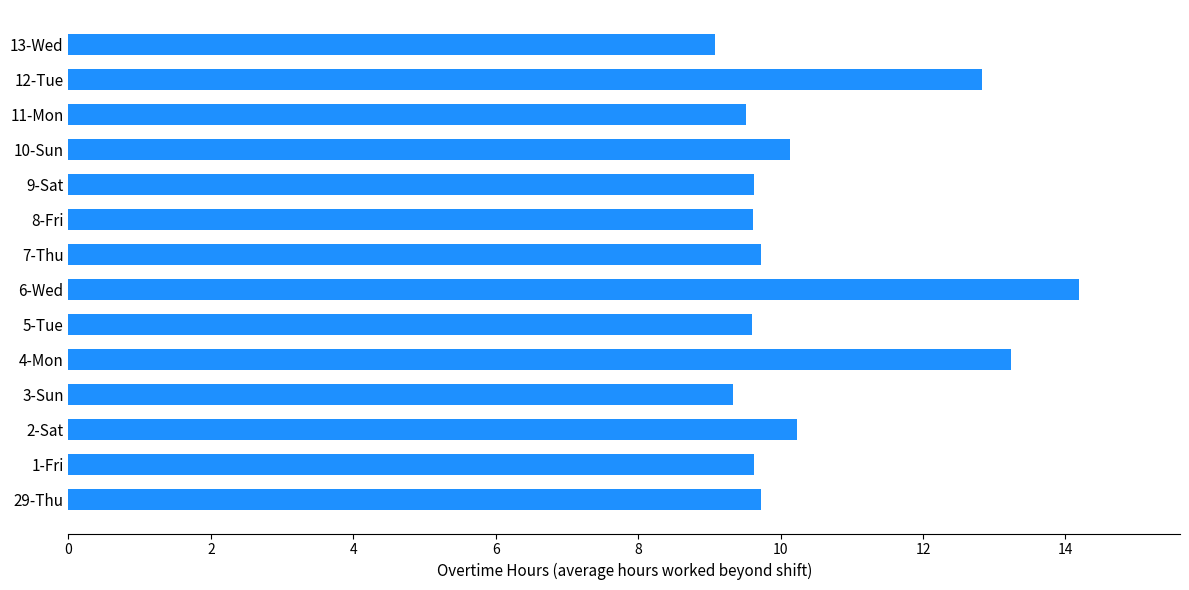

What is the maximum value shown in the chart?

14.2